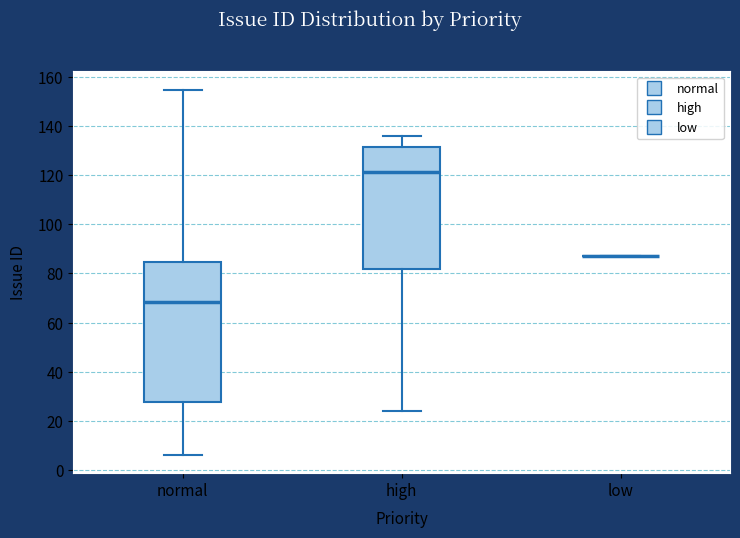

Reading left to right, read every box against the y-axis: the position of its median line, the range the box covers, and the ends of its whiskers. The values are not printed on the chart, so give them approximately, as read against the axis.

normal: median 68, box 28 to 84, whiskers 6 to 156
high: median 122, box 82 to 132, whiskers 24 to 136
low: box collapsed to a line at 88, whiskers 88 to 88